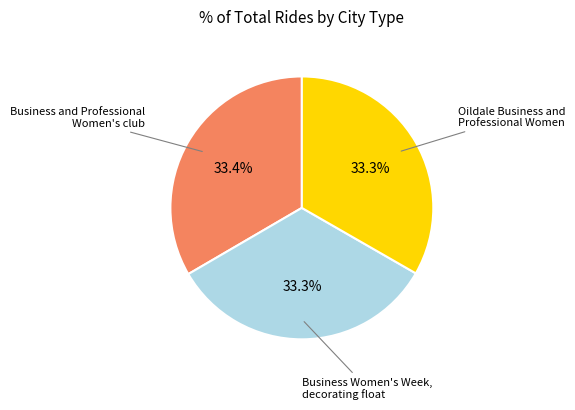

How many slices are in this pie chart?

3